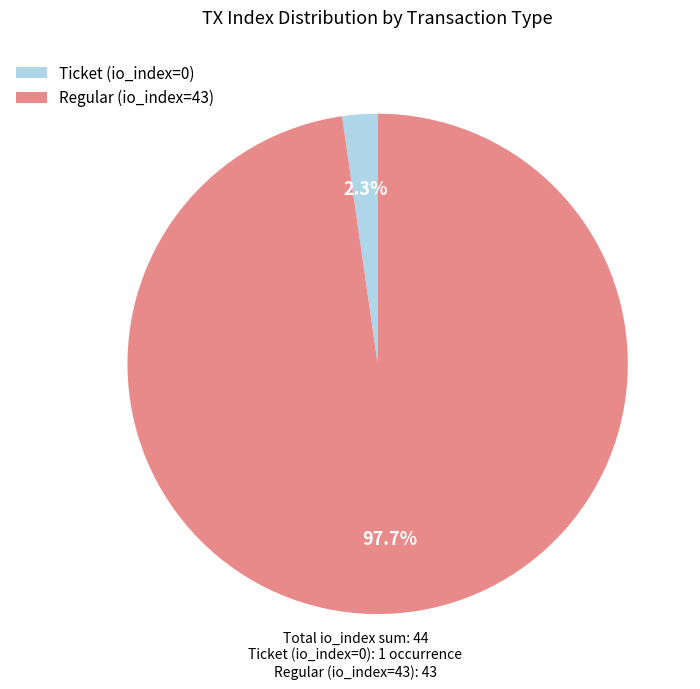

What is the smallest slice in the pie chart?

Ticket (io_index=0)